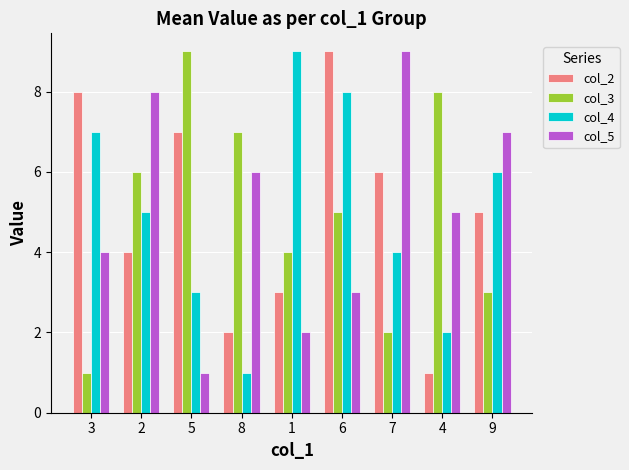

Between 5 and 6, which series saw the biggest shift?

col_4